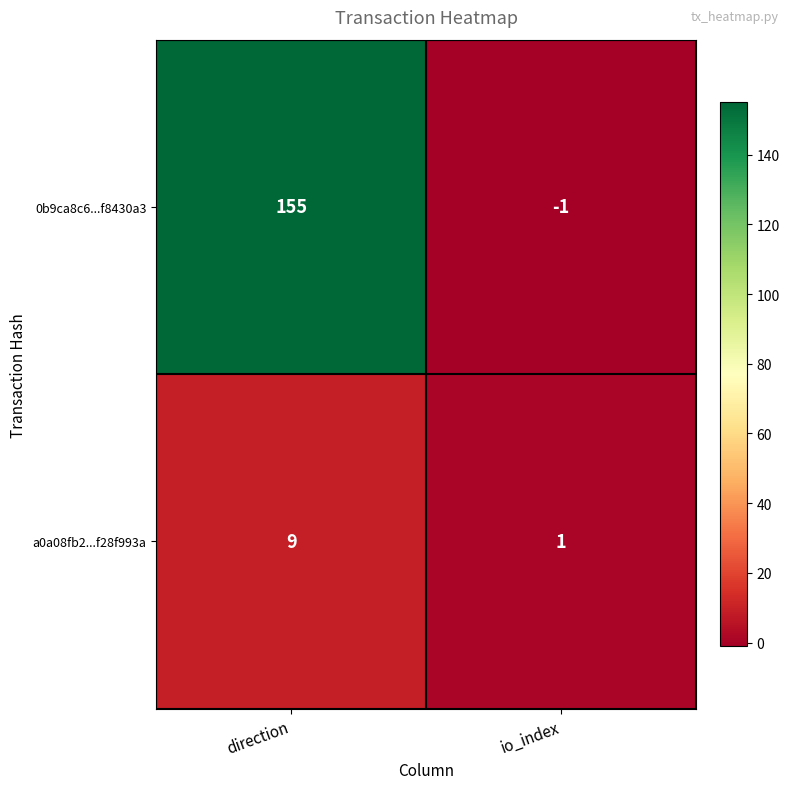

What is the sum of the a0a08fb2...f28f993a values at io_index and direction?

10